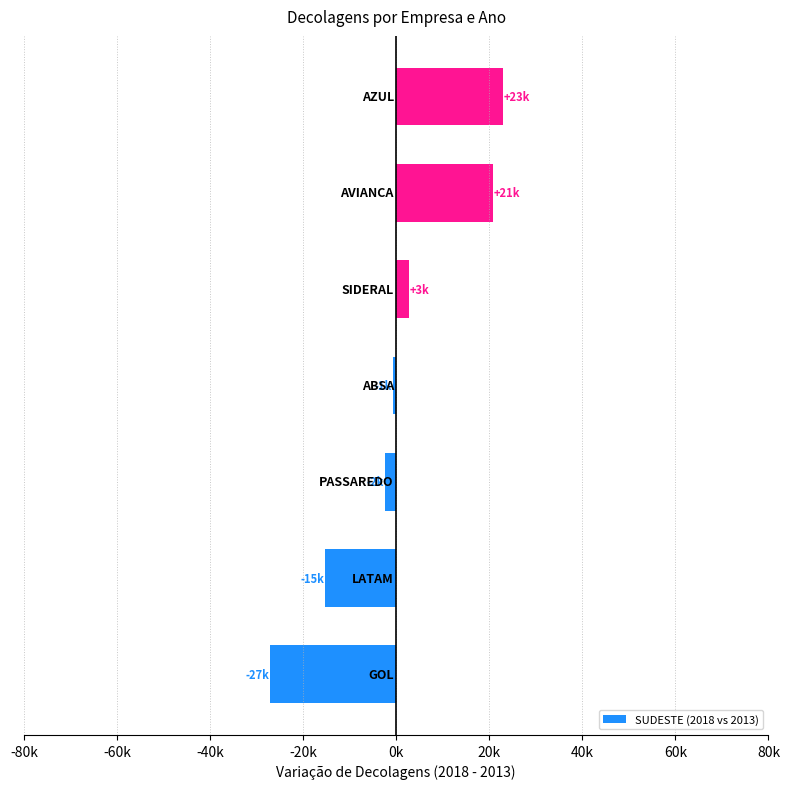

What is the difference between the maximum and minimum values?

50069